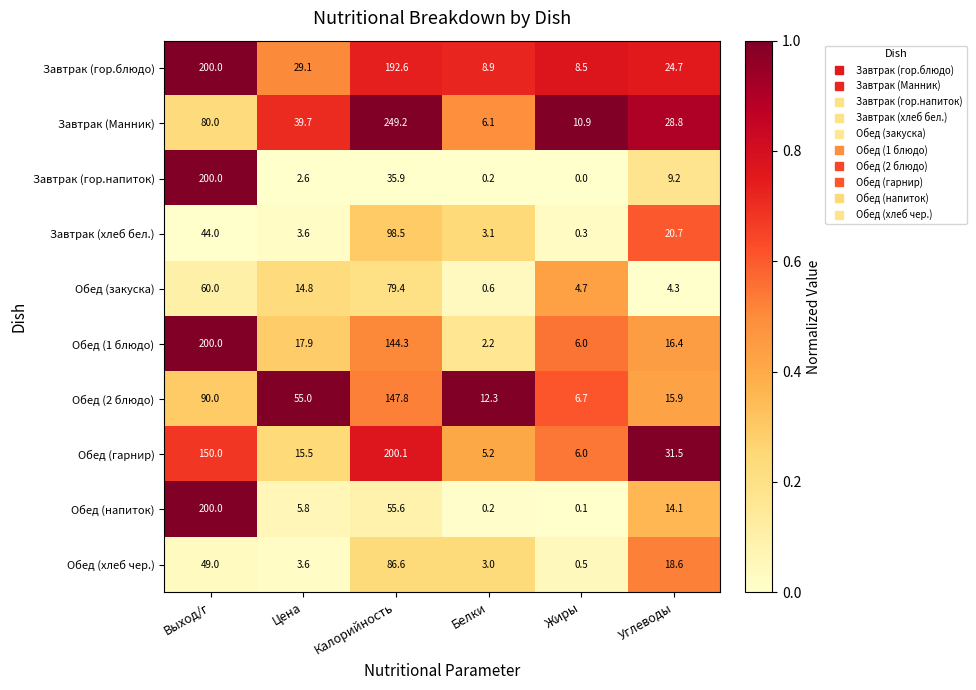

What is the difference between the highest and lowest values at Цена?

52.4